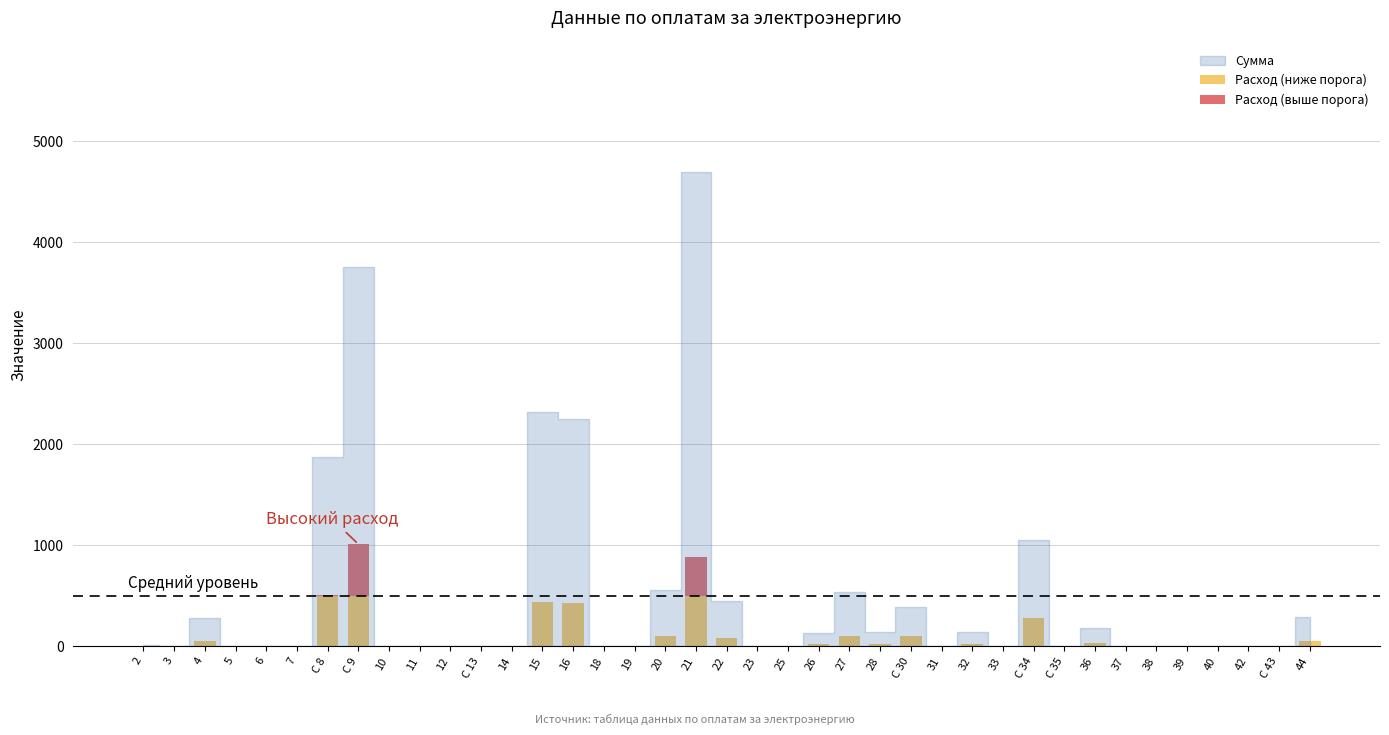

The value of Расход (ниже порога) at 38 is 235. True or false?

False